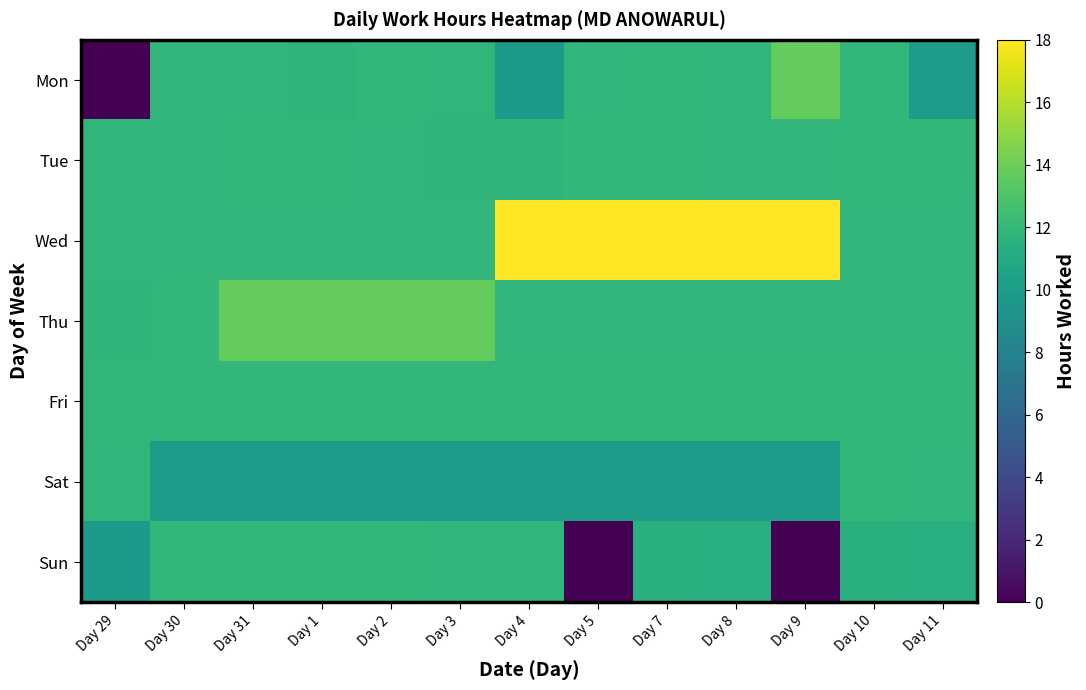

Reading left to right, list all the values displayed in this chart.

Mon: Day 29=0.0	Day 30=11.9	Day 31=11.9	Day 1=11.8	Day 2=11.9	Day 3=11.8	Day 4=9.8	Day 5=11.9	Day 7=11.9	Day 8=11.9	Day 9=13.7	Day 10=11.9	Day 11=9.9
Tue: Day 29=11.9	Day 30=11.9	Day 31=11.9	Day 1=11.9	Day 2=11.9	Day 3=11.8	Day 4=11.8	Day 5=11.9	Day 7=11.9	Day 8=11.9	Day 9=11.9	Day 10=11.9	Day 11=11.9
Wed: Day 29=11.9	Day 30=11.9	Day 31=11.9	Day 1=11.9	Day 2=11.9	Day 3=11.9	Day 4=17.9	Day 5=17.9	Day 7=17.9	Day 8=17.9	Day 9=17.9	Day 10=11.8	Day 11=11.8
Thu: Day 29=11.8	Day 30=11.9	Day 31=13.7	Day 1=13.7	Day 2=13.7	Day 3=13.7	Day 4=11.8	Day 5=11.8	Day 7=11.8	Day 8=11.8	Day 9=11.8	Day 10=11.8	Day 11=11.8
Fri: Day 29=11.9	Day 30=11.9	Day 31=11.9	Day 1=11.9	Day 2=11.9	Day 3=11.9	Day 4=11.9	Day 5=11.9	Day 7=11.9	Day 8=11.9	Day 9=11.9	Day 10=11.9	Day 11=11.9
Sat: Day 29=11.8	Day 30=9.9	Day 31=9.9	Day 1=9.9	Day 2=9.8	Day 3=9.8	Day 4=9.8	Day 5=9.8	Day 7=9.8	Day 8=9.8	Day 9=9.8	Day 10=11.9	Day 11=11.9
Sun: Day 29=9.8	Day 30=11.9	Day 31=11.9	Day 1=11.9	Day 2=11.9	Day 3=11.9	Day 4=11.8	Day 5=0.0	Day 7=11.4	Day 8=11.3	Day 9=0.0	Day 10=11.4	Day 11=11.3